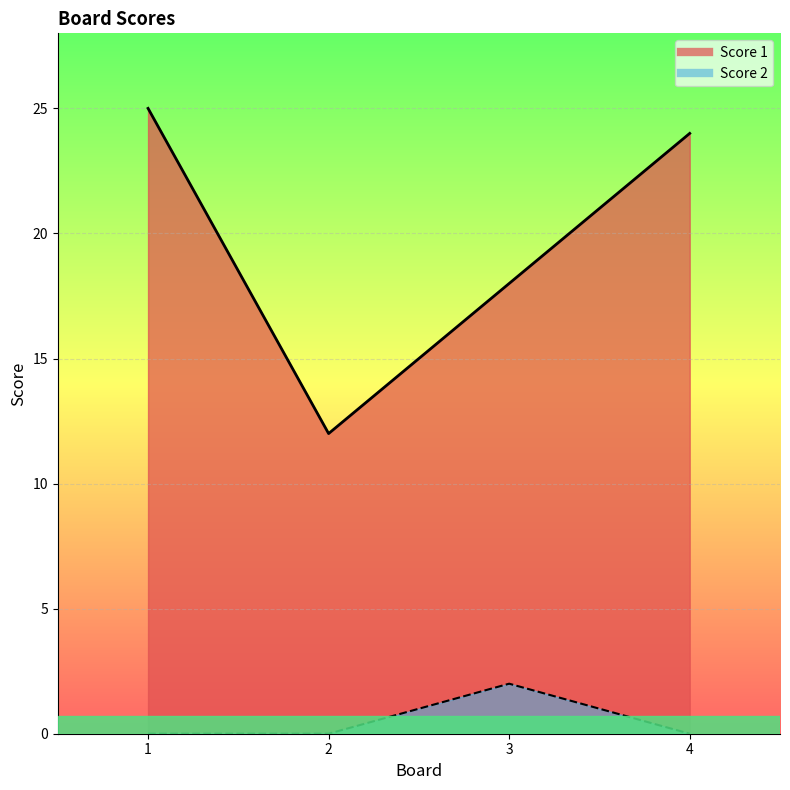

How many Score 2 values are between 0 and 2?

4